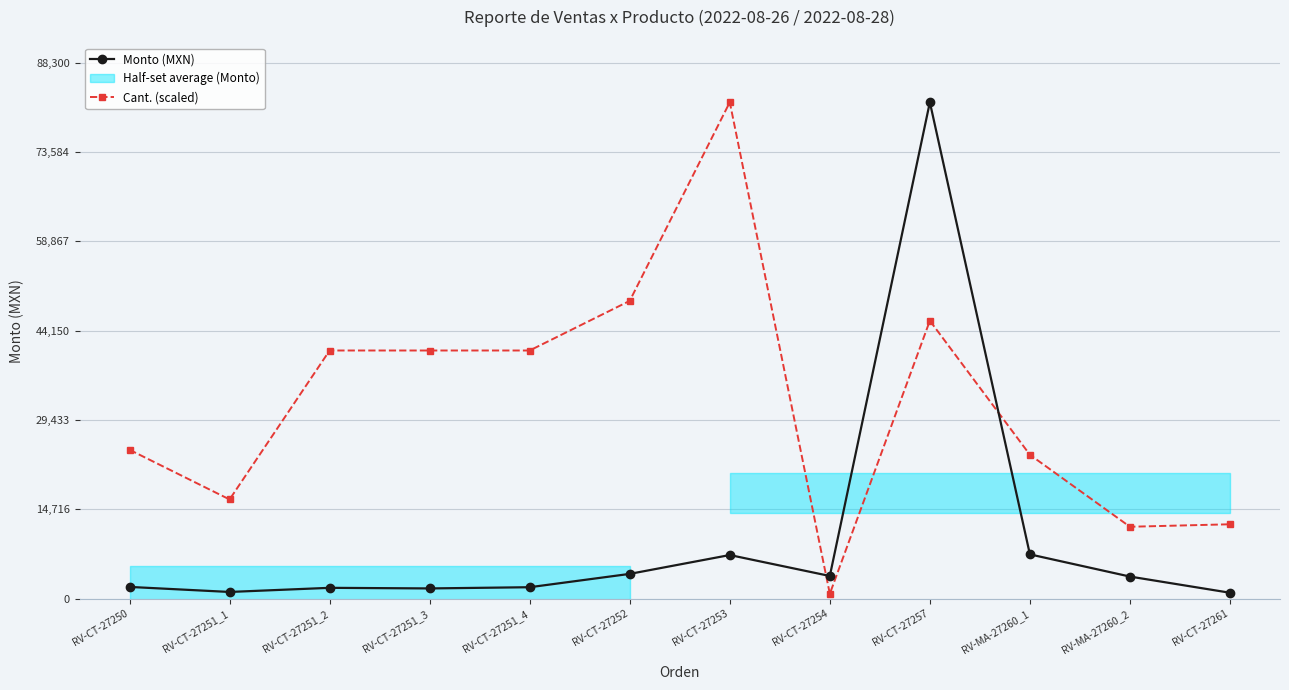

Reading left to right, extract all data points from this chart.

Monto (MXN): 1950.0	1120.0	1800.0	1700.0	1900.0	4095.6	7200.0	3750.0	81760.0	7308.0	3654.0	990.0
Cant. (scaled): 24528.0	16352.0	40880.0	40880.0	40880.0	49056.0	81760.0	817.6	45785.6	23710.4	11855.2	12264.0